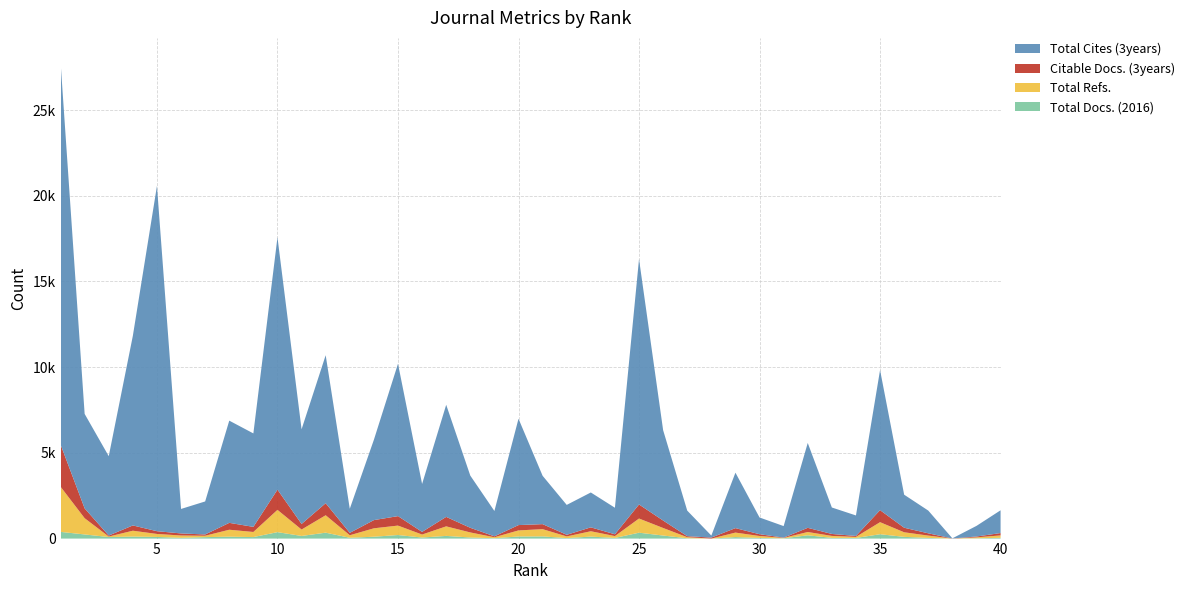

Reading left to right, what are all the values shown in this chart?

Total Cites (3years): 22329	5513	4629	11063	20142	1429	1927	5963	5452	14720	5523	8634	1406	4686	8891	2797	6540	3045	1479	6205	2821	1744	2035	1547	14318	5272	1492	117	3235	976	673	4952	1544	1197	8175	1927	1327	9	619	1329
Citable Docs. (3years): 2462	571	59	308	160	120	74	401	298	1180	325	702	139	478	551	154	552	270	54	310	293	95	227	106	820	434	59	58	260	104	18	243	114	55	702	265	132	6	50	136
Total Refs.: 2638	948	29	343	175	135	81	406	298	1300	374	1017	147	491	551	175	557	296	54	355	423	97	312	107	826	441	61	0	263	112	21	192	114	61	703	267	135	0	54	141
Total Docs. (2016): 391	242	90	116	96	45	85	111	88	376	154	345	48	109	208	61	157	63	23	122	127	29	116	39	344	178	20	0	87	39	17	192	42	37	254	101	40	0	17	45